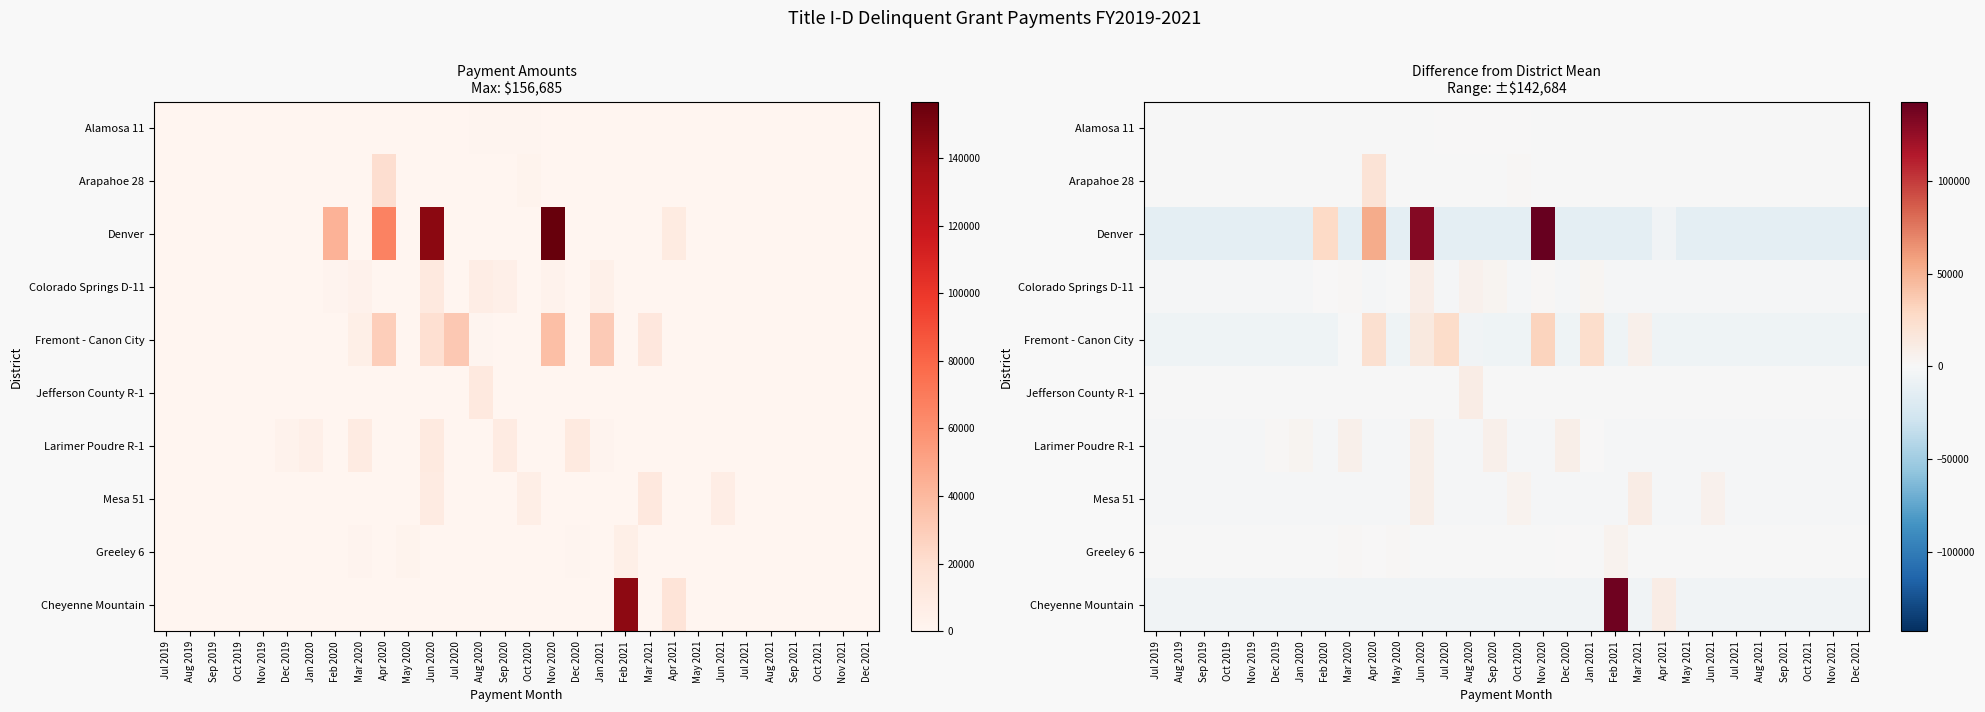

What is the maximum value for Denver?

142684.4